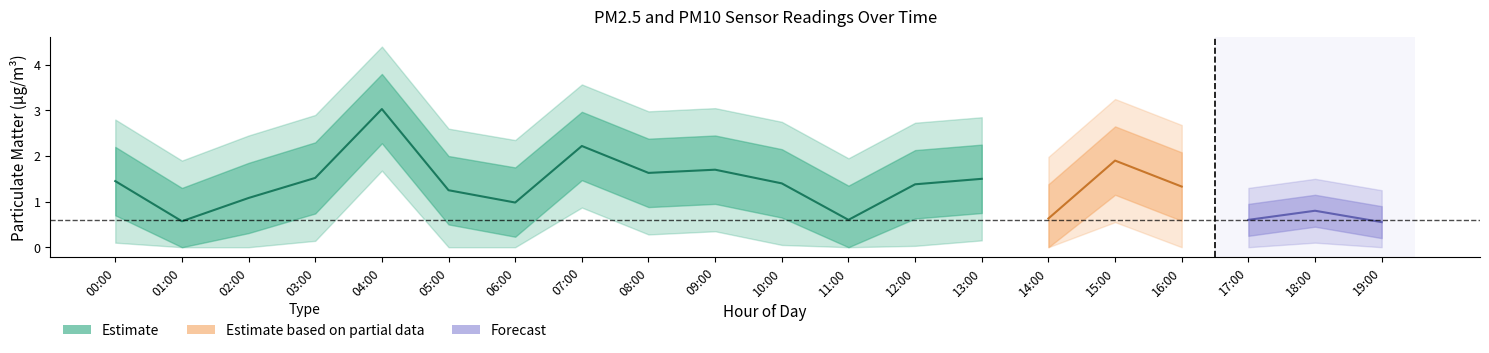

Which category has the lowest value across all series?

14:00